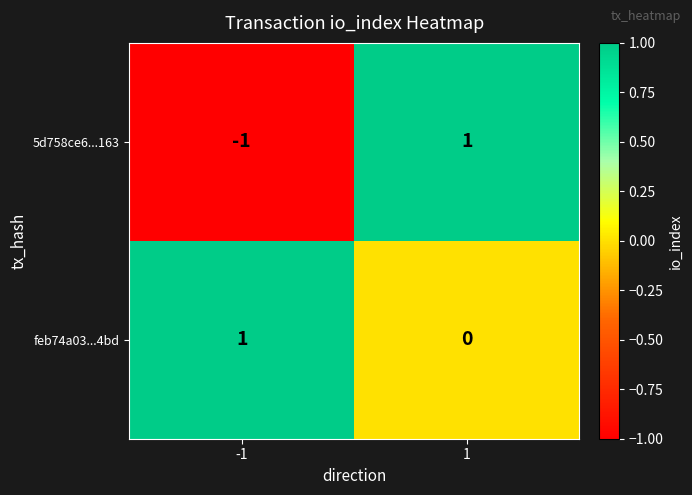

At how many categories does at least one series exceed 0?

2